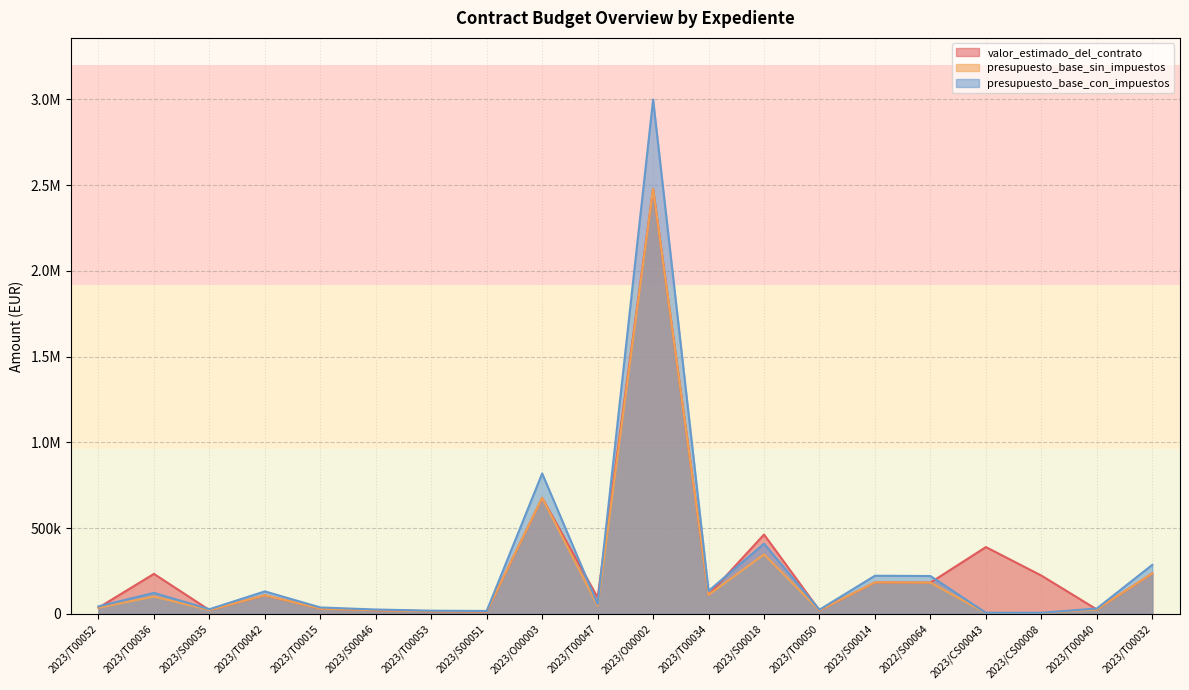

The valor_estimado_del_contrato series shows 108787.2 at 2023/T00042. True or false?

True